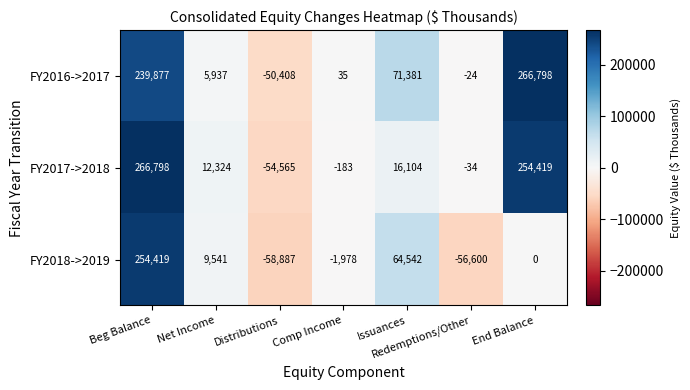

Which series has the largest range (max minus min)?

FY2017->2018